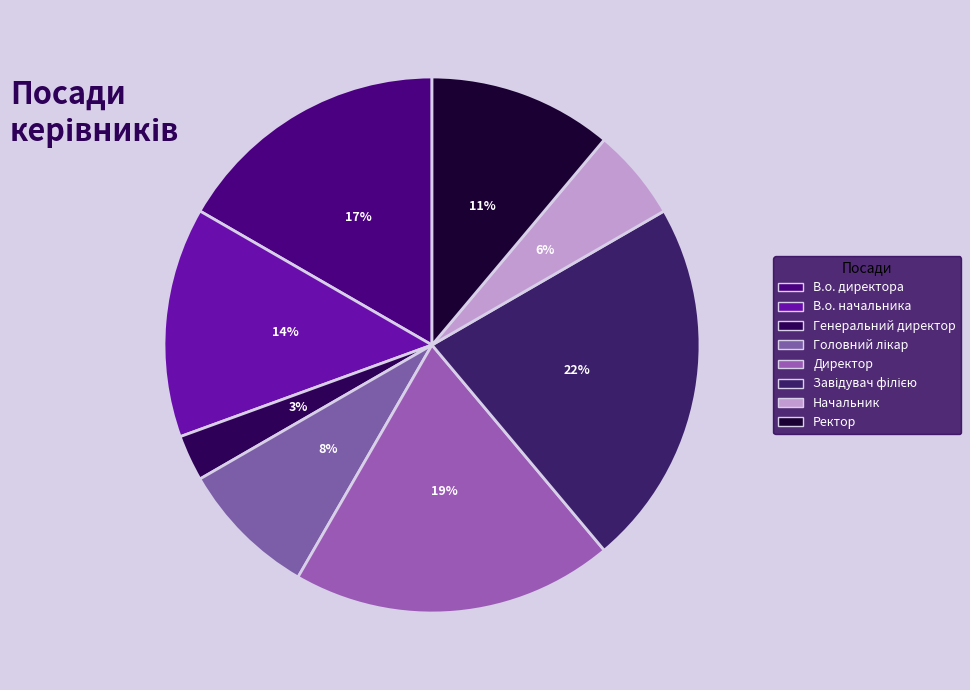

Approximately how many times larger is the value at В.о. директора compared to Завідувач філією?

0.8